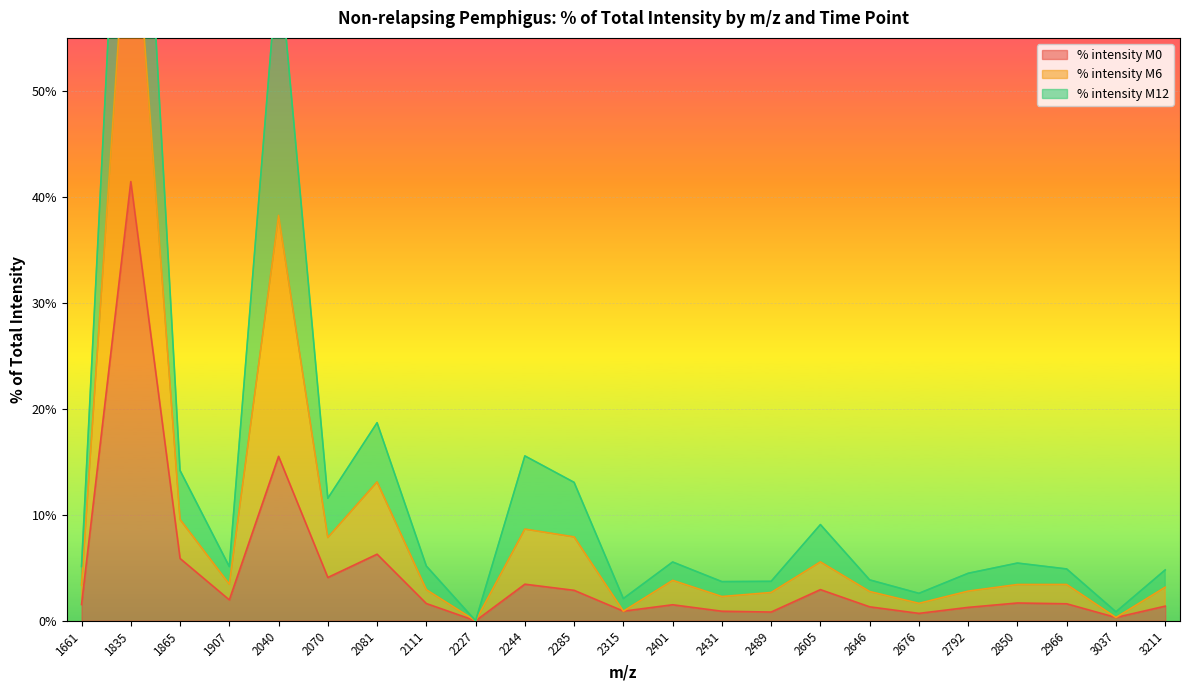

The value of % intensity M0 at 2040 is 15.5. True or false?

True